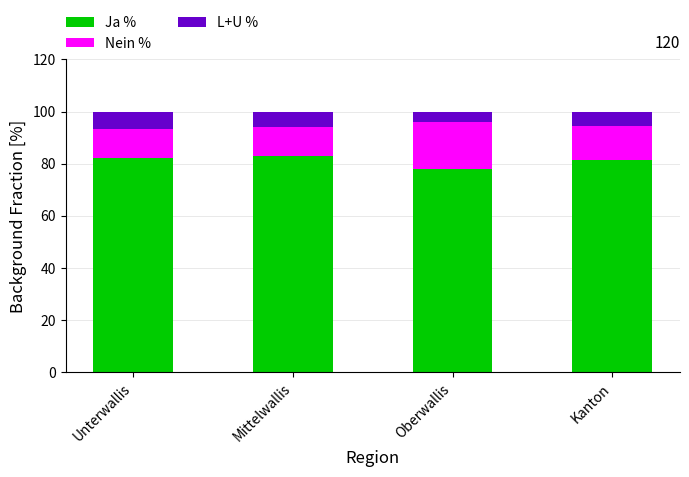

What is the total value across all series at Unterwallis?

100.0